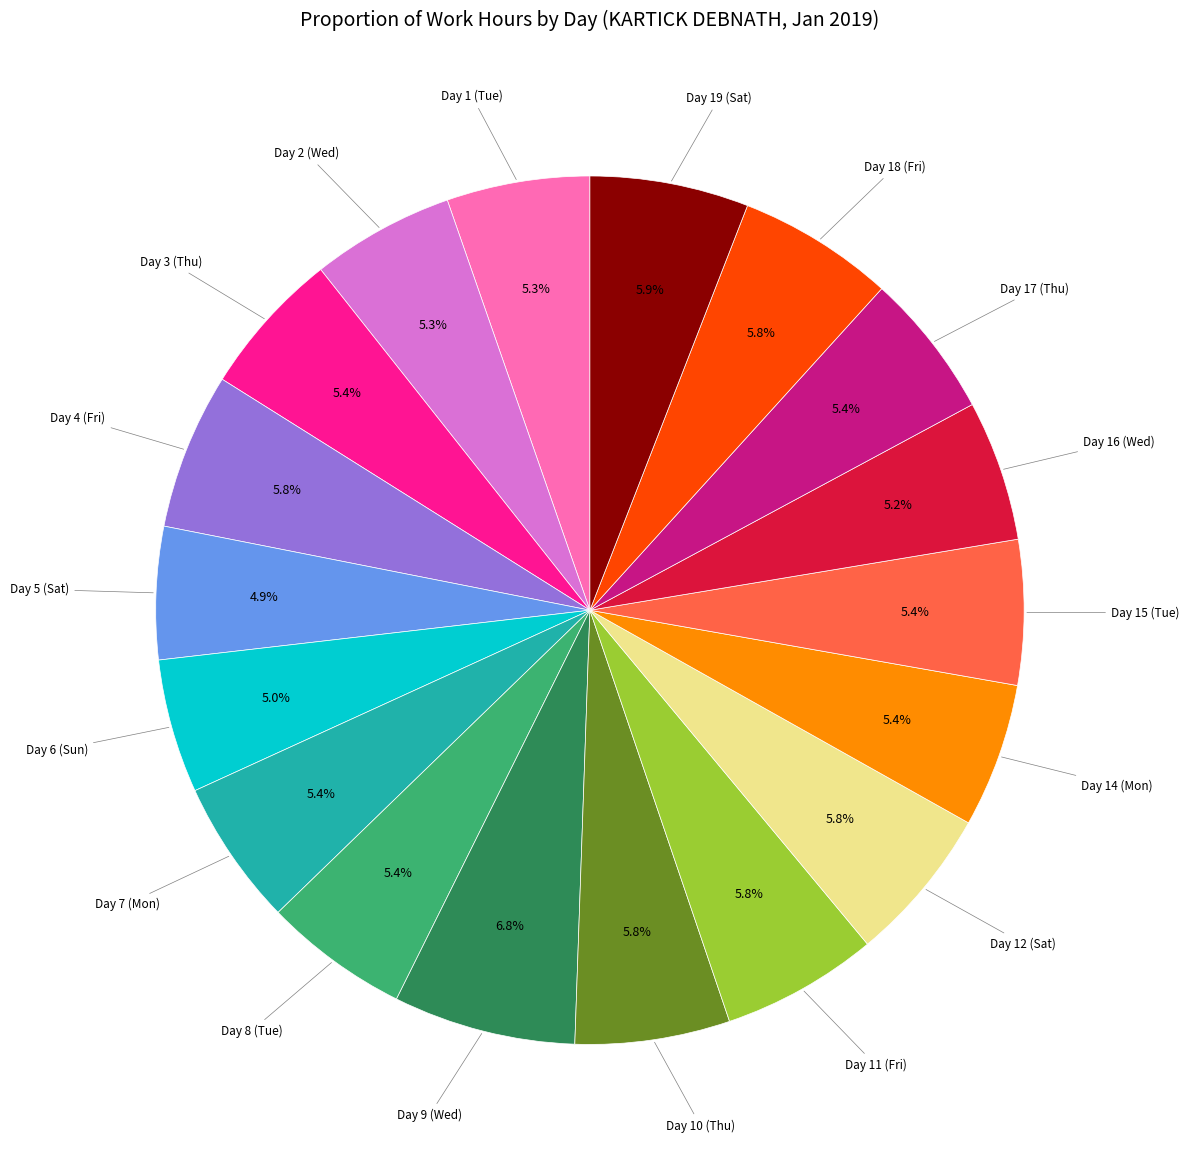

Is there a majority slice in this chart?

No